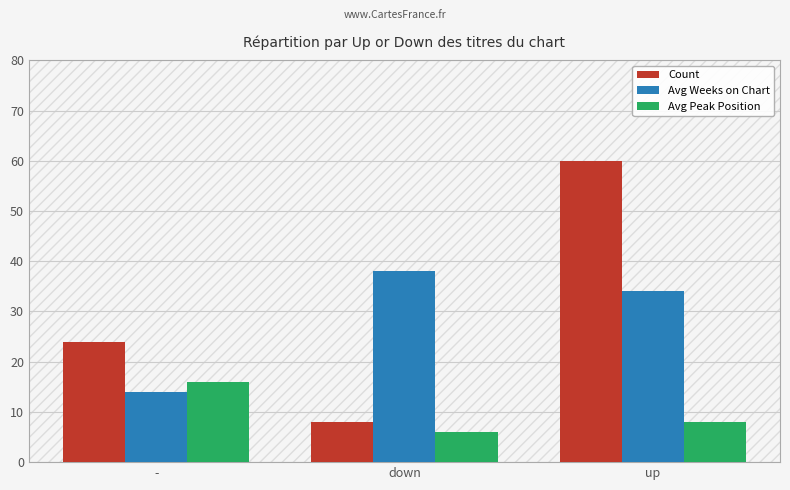

How many Avg Weeks on Chart values are between 14 and 38?

3